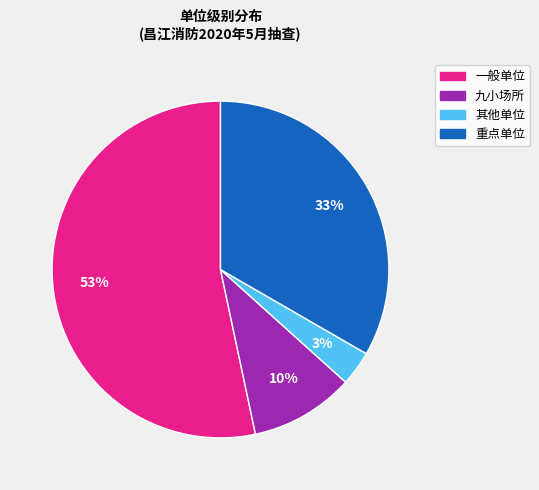

To the nearest percent, what portion does 重点单位 represent?

33%